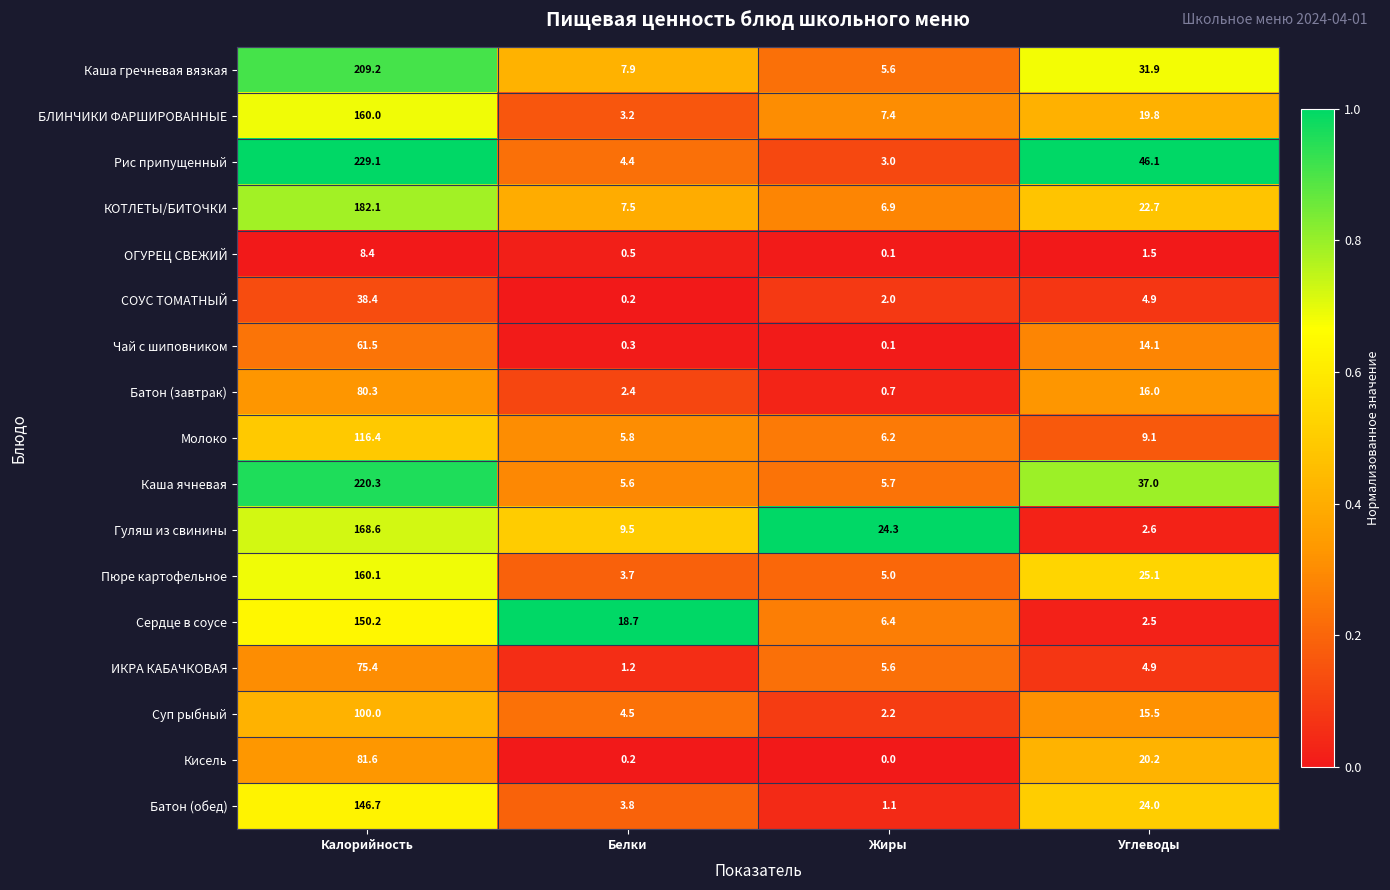

What is the total value across all series at Жиры?

82.3